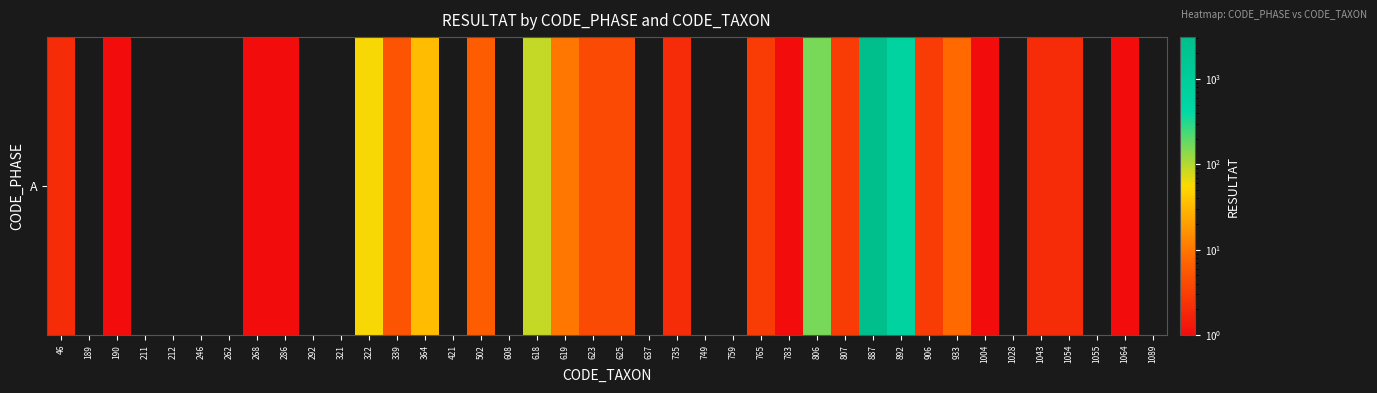

True or false: the data shows 89 at 618.

True